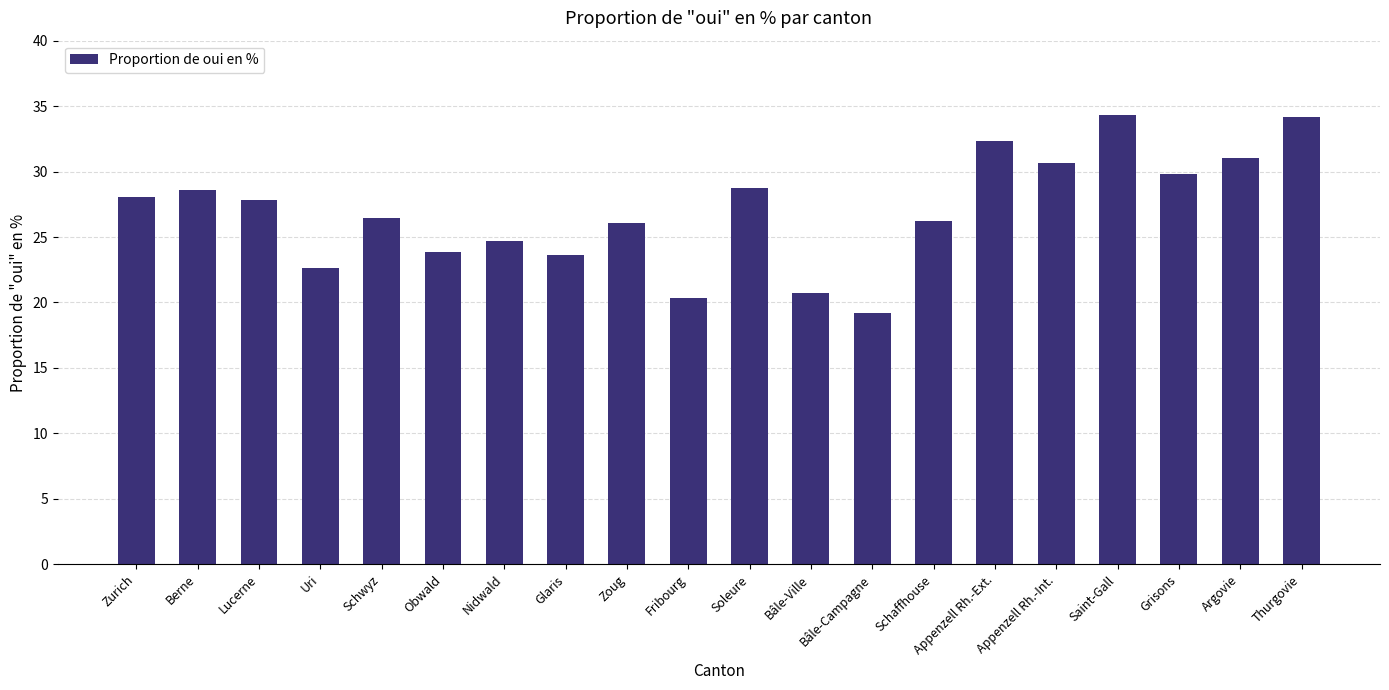

At which label does the data first exceed 27?

Zurich